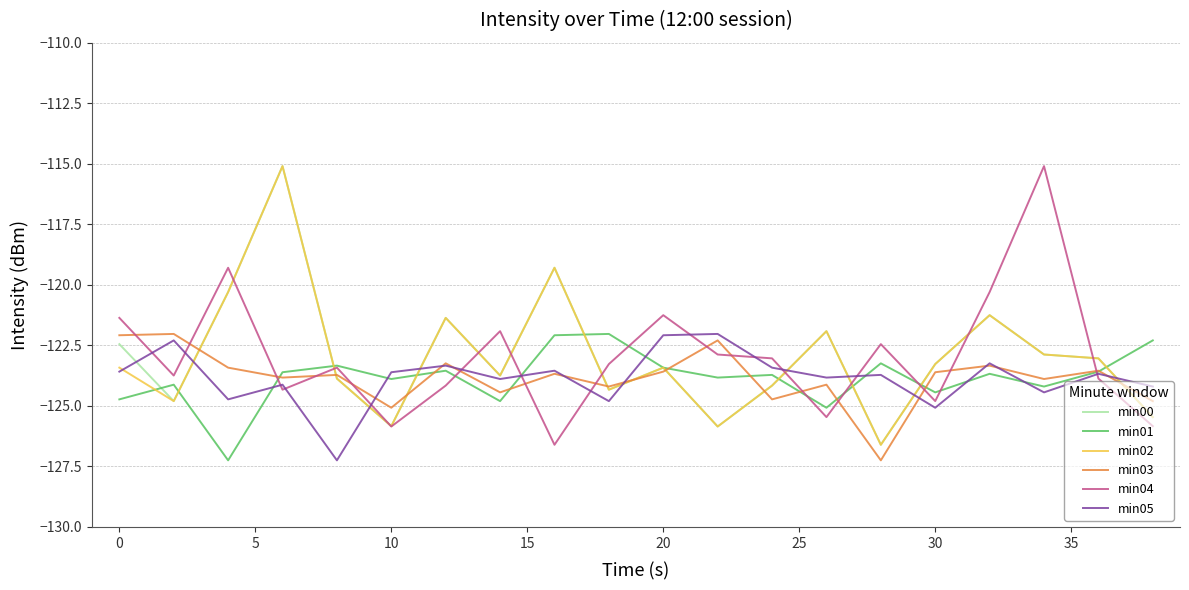

True or false: min05 has more than 0 points higher than both neighbors.

True